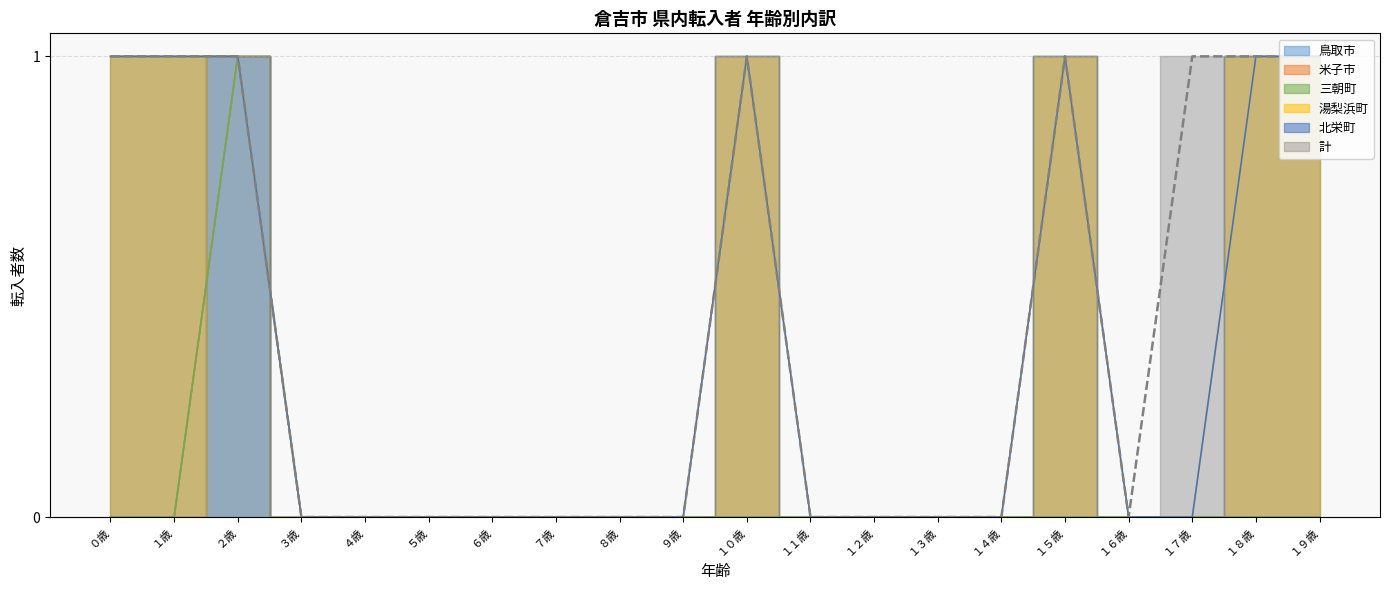

Does the chart have visible grid lines?

Yes